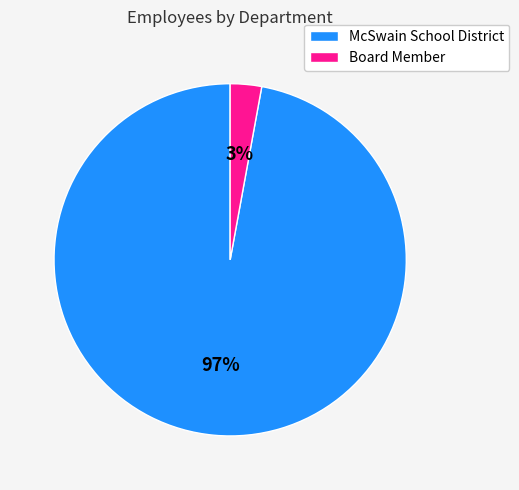

Which category accounts for the majority?

McSwain School District